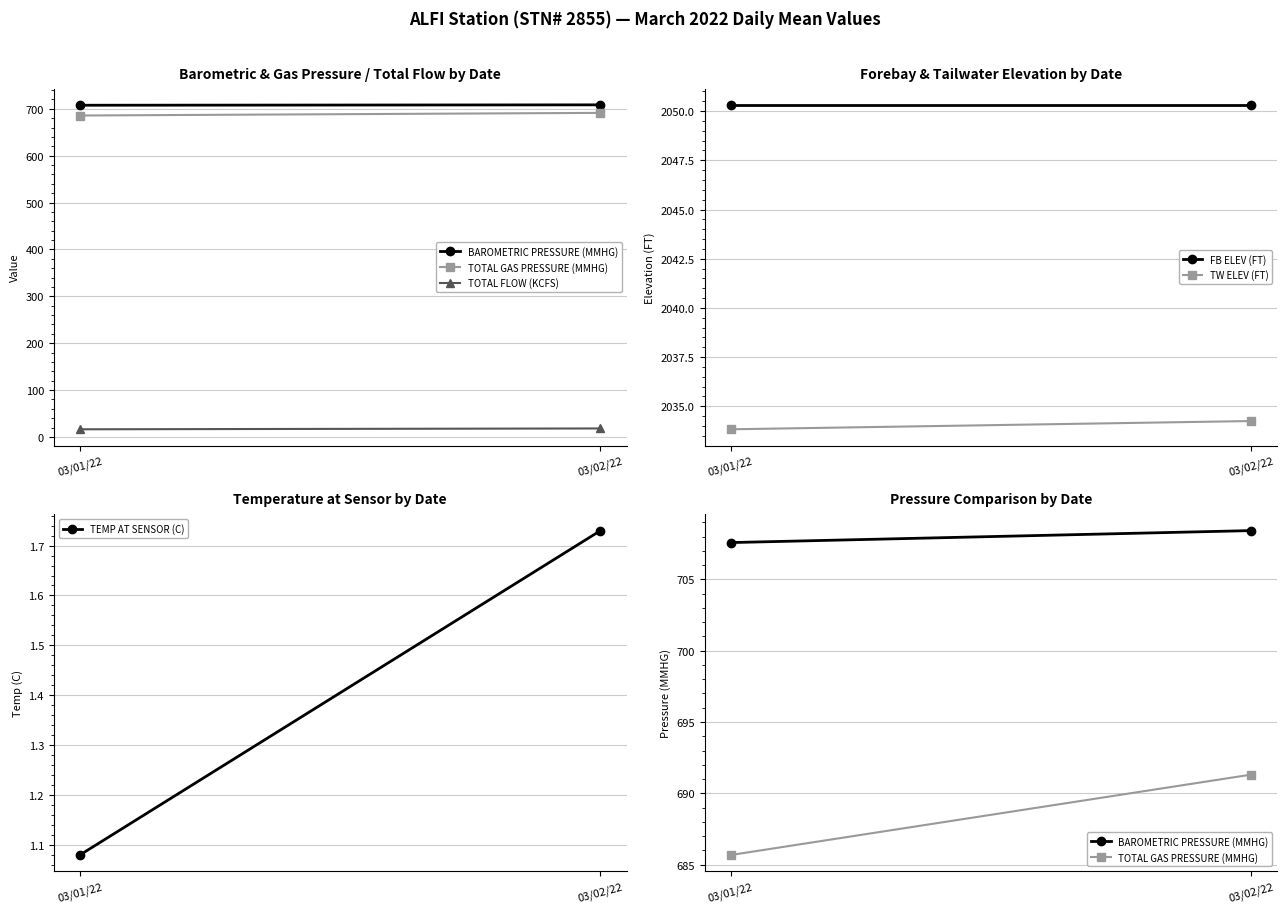

Is the value of BAROMETRIC PRESSURE (MMHG) at 03/01/22 greater than the value of TOTAL FLOW (KCFS) at 03/02/22?

Yes